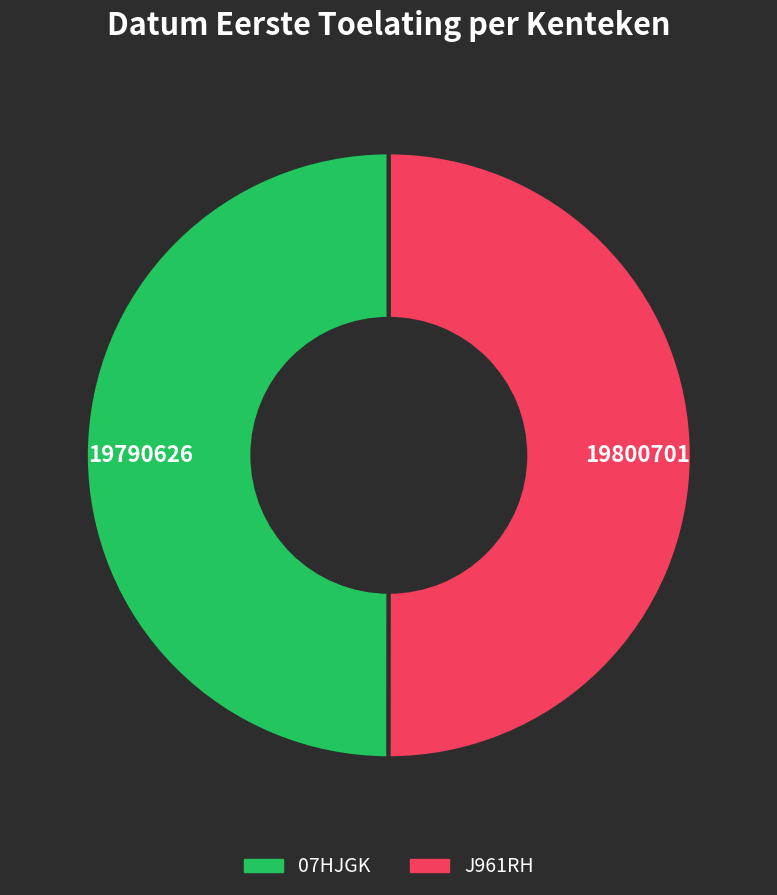

Combined, do J961RH and 07HJGK account for over 50%?

Yes